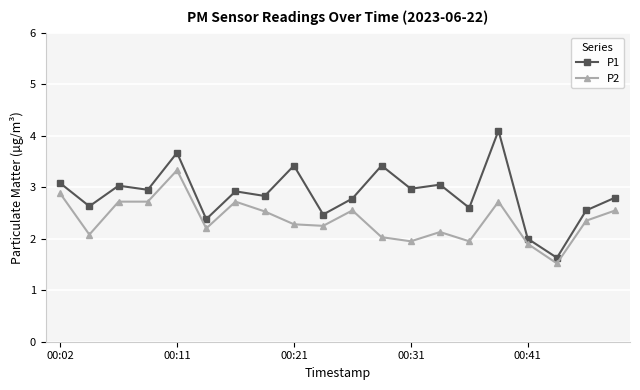

What is the average value of the P2 series?

2.4